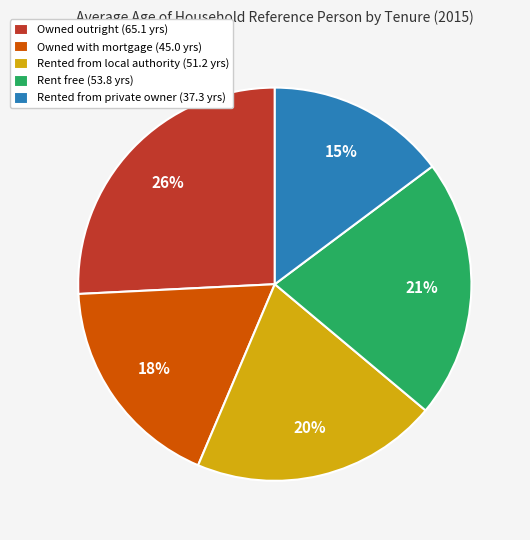

True or false: Owned outright accounts for 26% of the total.

True